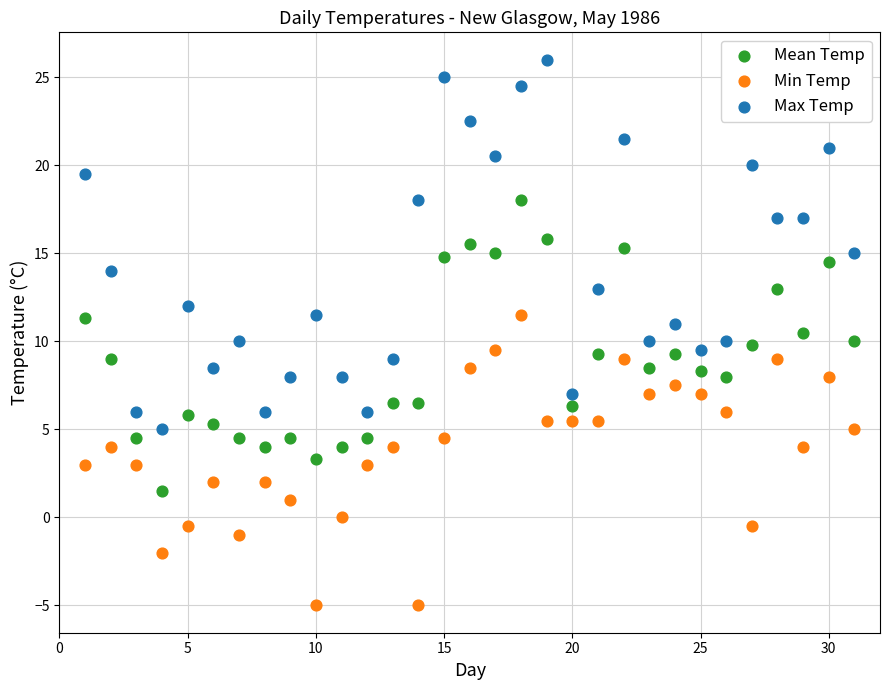

Which series has the widest spread of Y values?

Max Temp